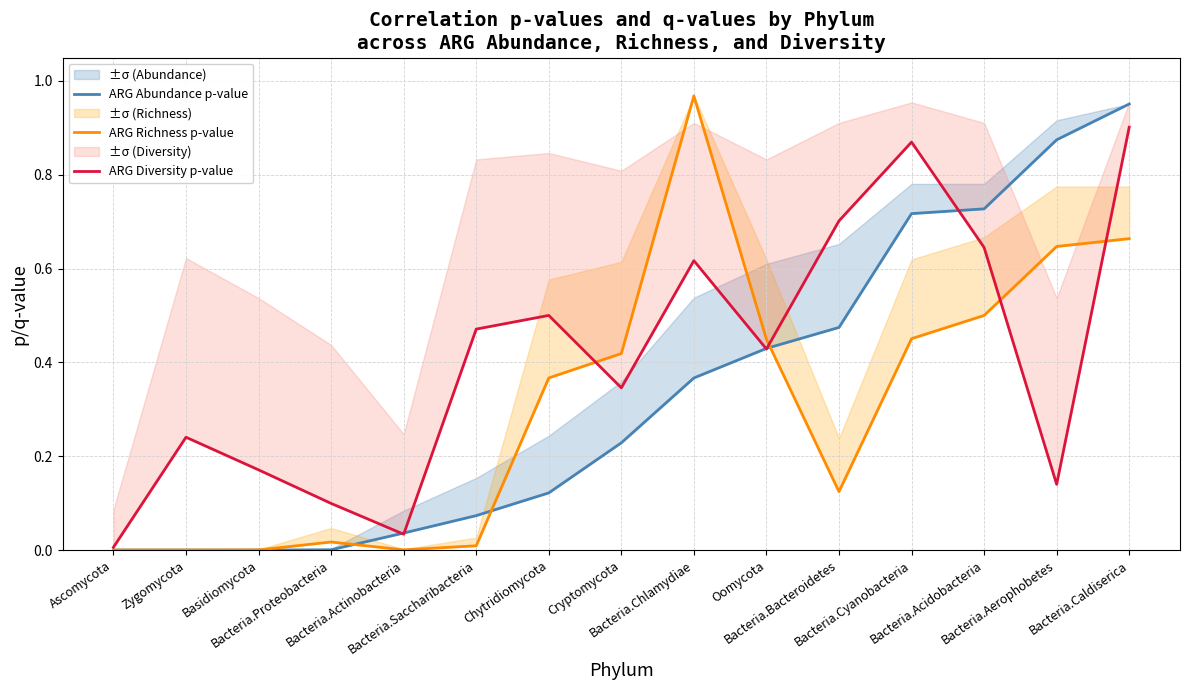

What is the value of the ARG Richness p-value point at the 13th from the left?

0.5